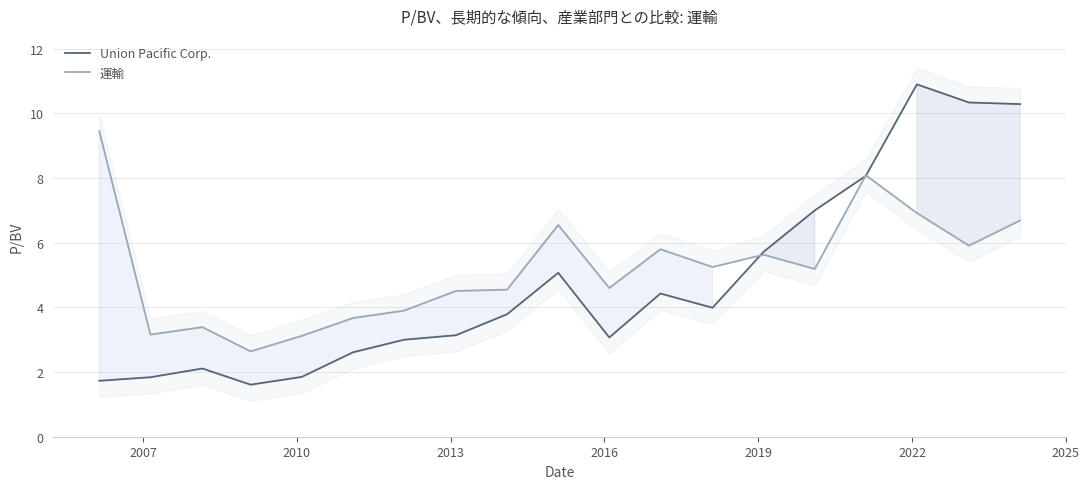

List the series in order of their overall mean, highest first.

運輸, Union Pacific Corp.